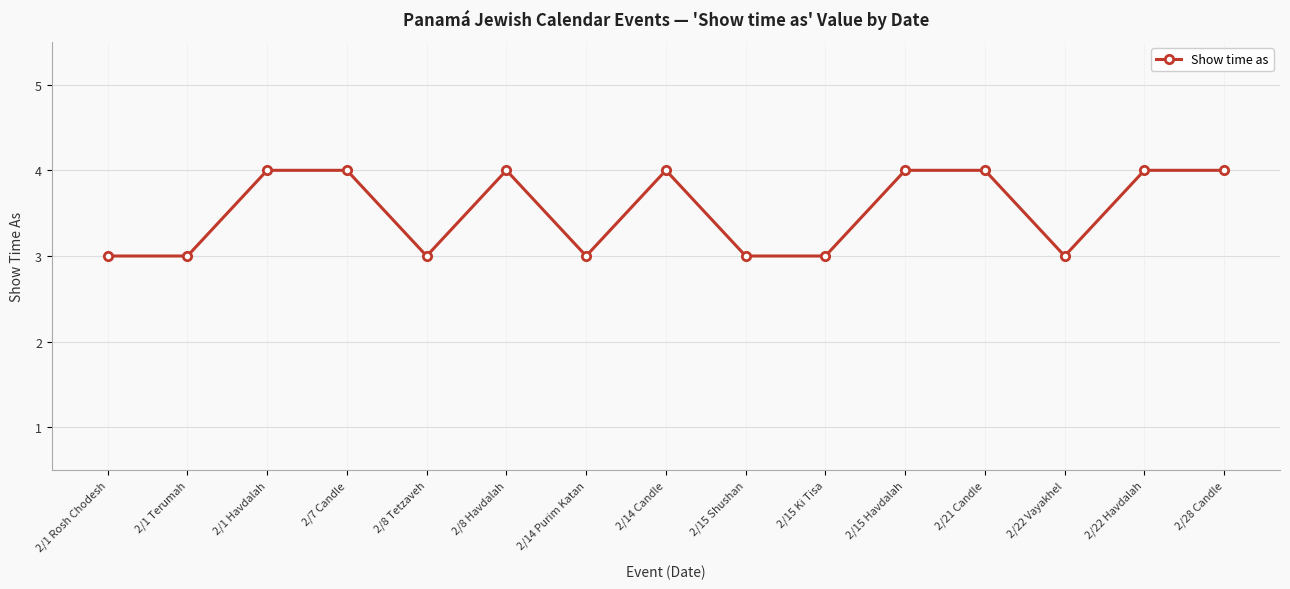

What is the smallest value displayed?

3